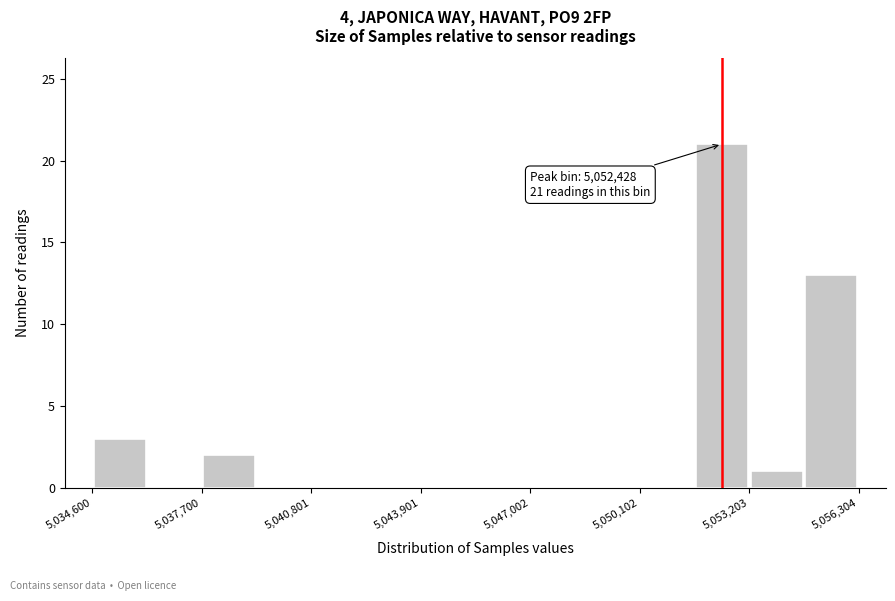

Around what value on the x-axis is the tallest bar? Give the approximate position of its centre, as read against the axis.

5052500